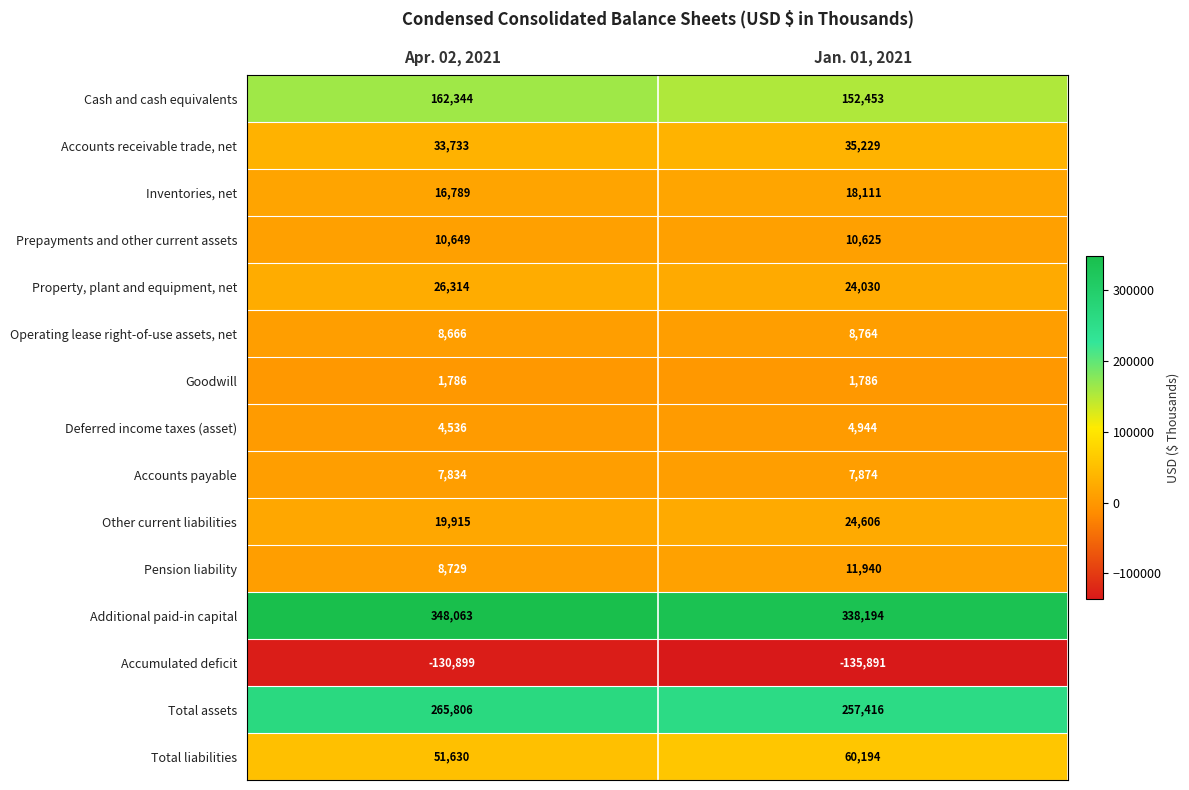

Which series changed the most between Apr. 02, 2021 and Jan. 01, 2021?

Cash and cash equivalents